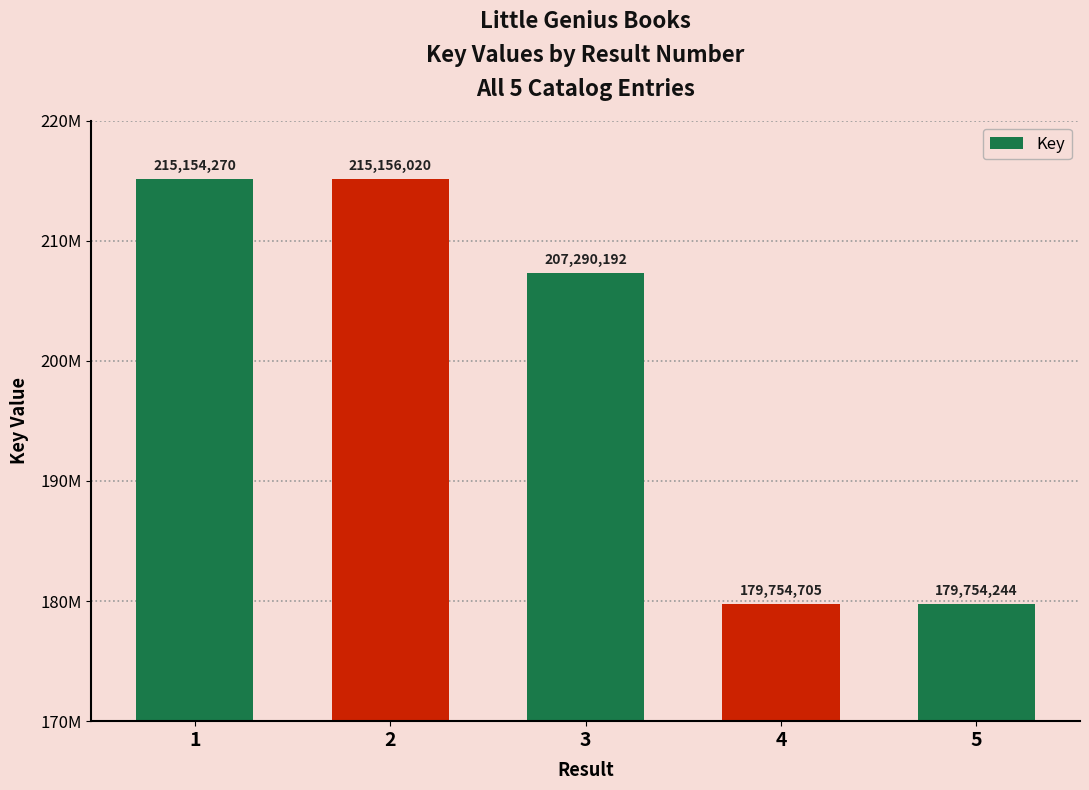

List the labels in order of value, largest first.

2, 1, 3, 4, 5